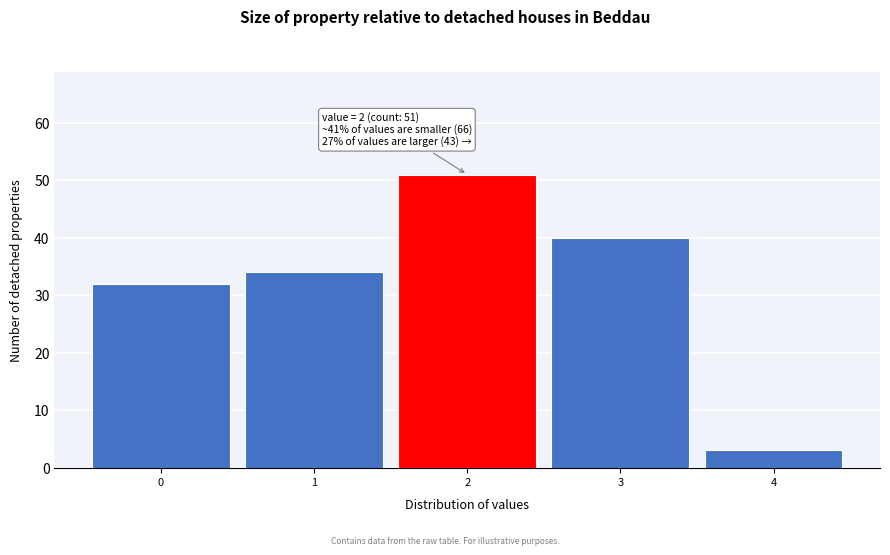

Reading right to left, list all the values displayed in this chart.

3	40	51	34	32